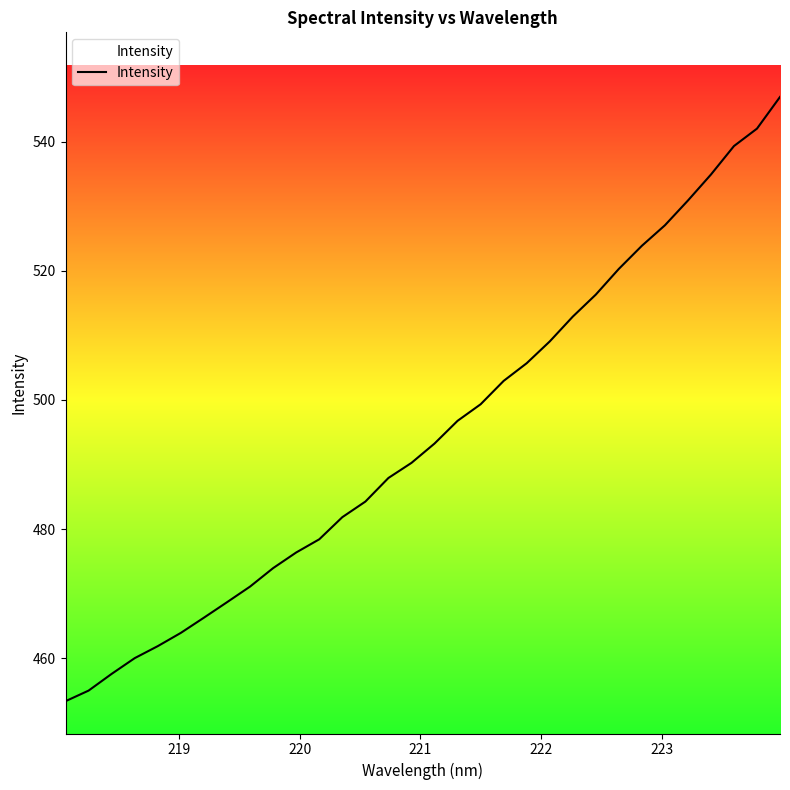

What is the maximum value shown in the chart?

546.9